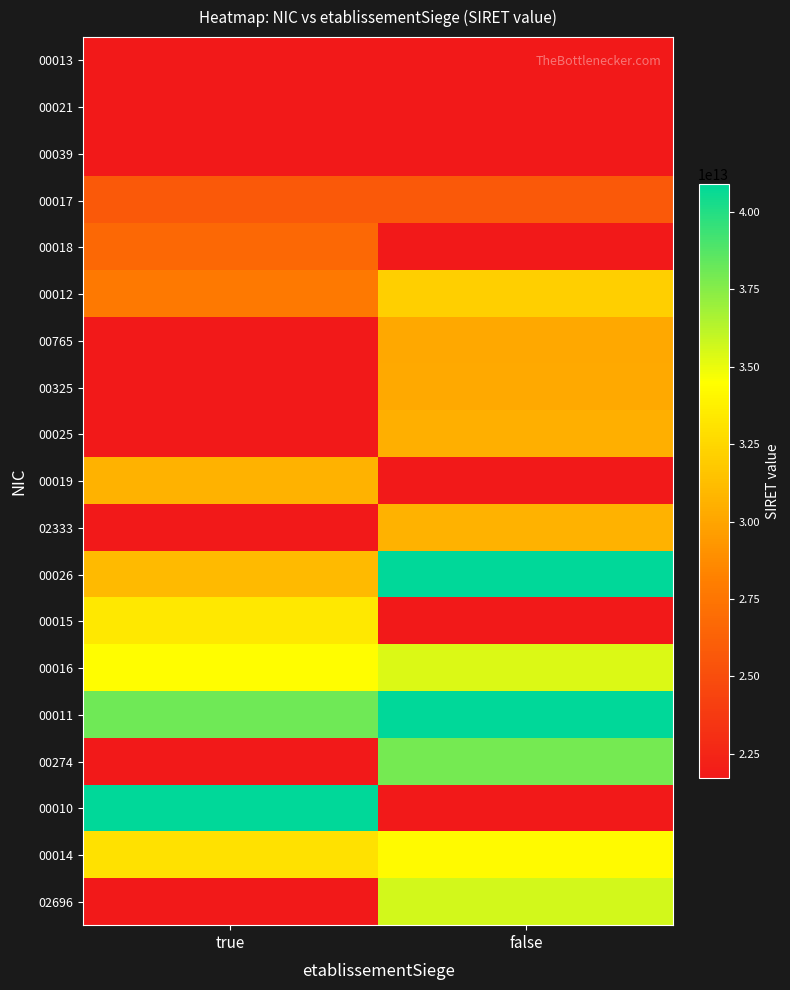

Reading left to right, transcribe all the data shown in this chart.

00013: true=21710397700013	false=0
00021: true=0	false=21710397700021
00039: true=0	false=21710397700039
00017: true=25710298800017	false=25710288900017
00018: true=26710465100018	false=0
00012: true=27710128300012	false=32092610800012
00765: true=0	false=30176368600765
00325: true=0	false=30202014400325
00025: true=0	false=30545501600025
00019: true=30645081800019	false=0
02333: true=0	false=30691609902333
00026: true=31069300700026	false=40854912900026
00015: true=33379462600015	false=0
00016: true=34414027200016	false=35362852200016
00011: true=38058295700011	false=40895223200010
00274: true=0	false=37969654500274
00010: true=40895223200010	false=0
00014: true=32996512300014	false=34282861300014
02696: true=0	false=35600026502696